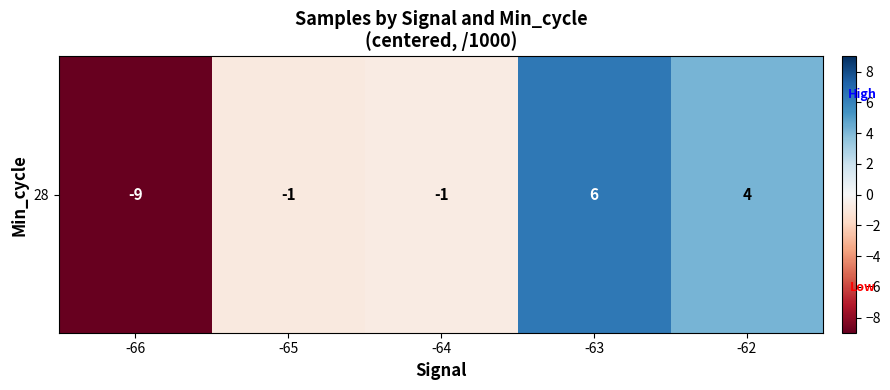

How many data points are above 0?

2